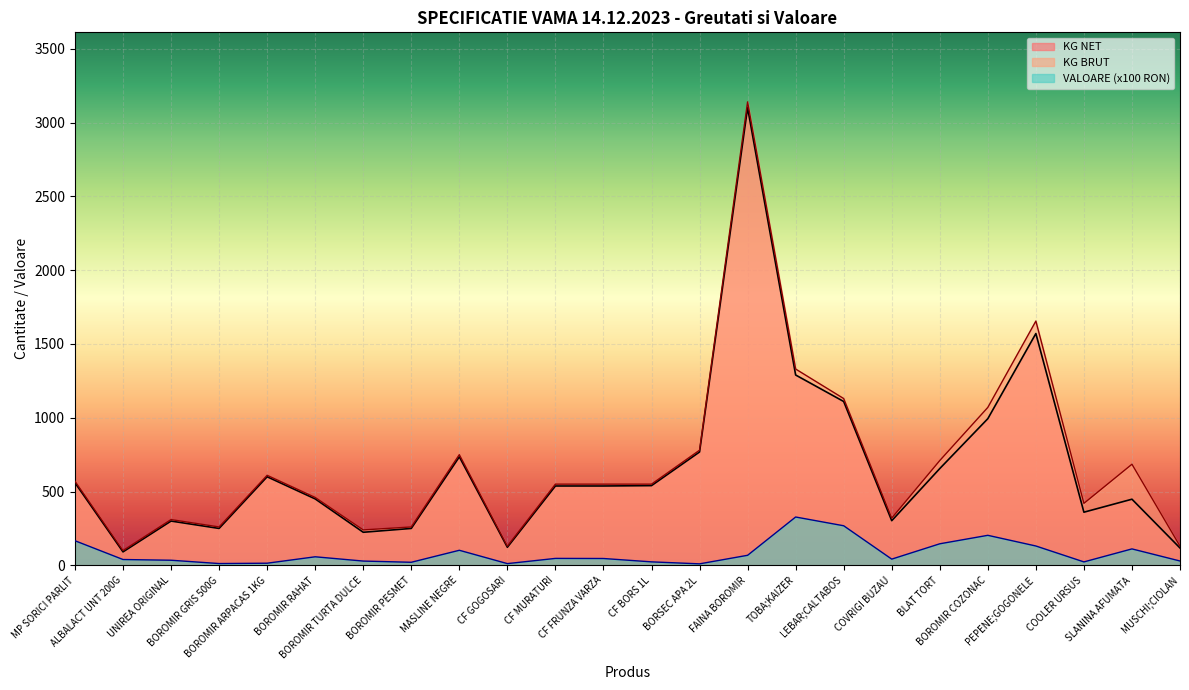

True or false: VALOARE and KG NET cross at least once.

False